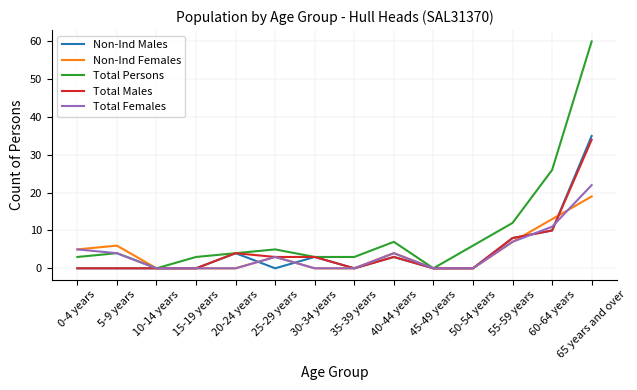

Which series has the widest spread of values?

Total Persons